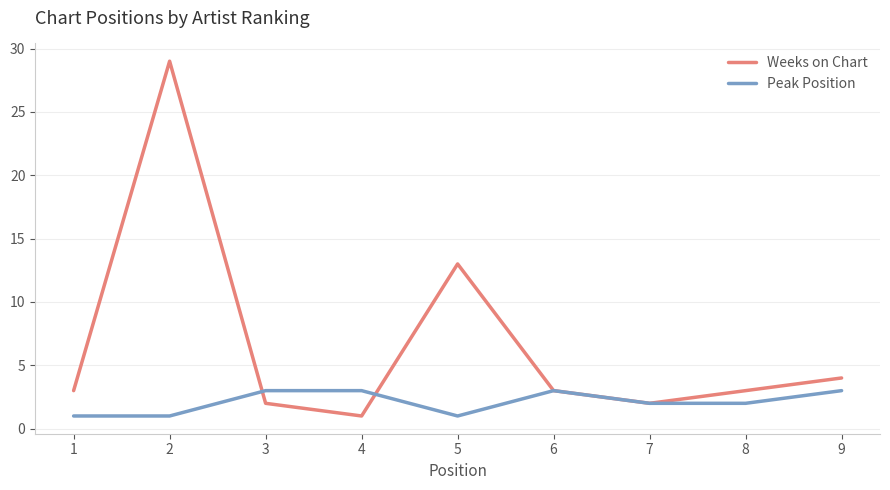

What is the average value of the Peak Position series?

2